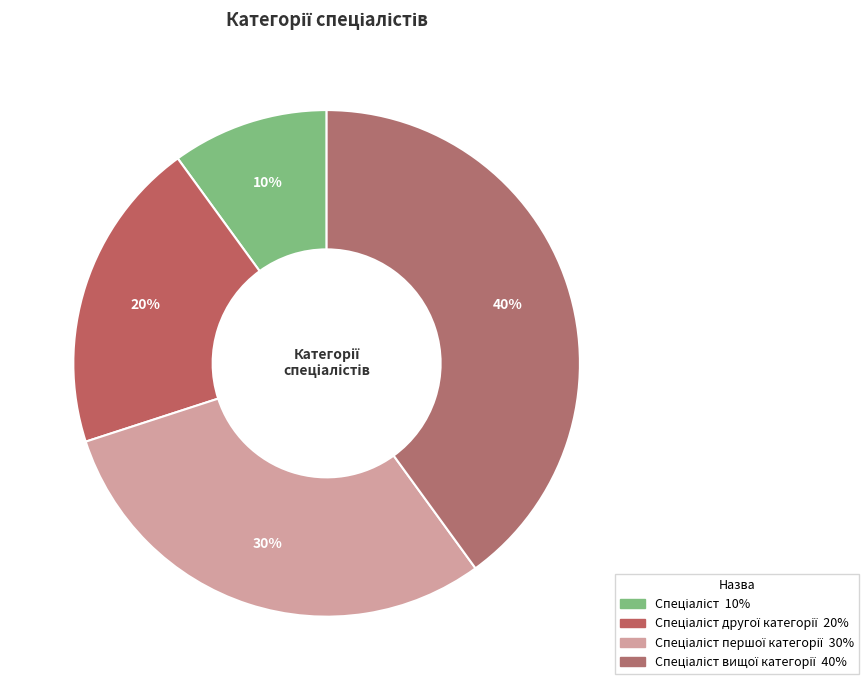

Which category has the smallest portion of the pie?

Спеціаліст